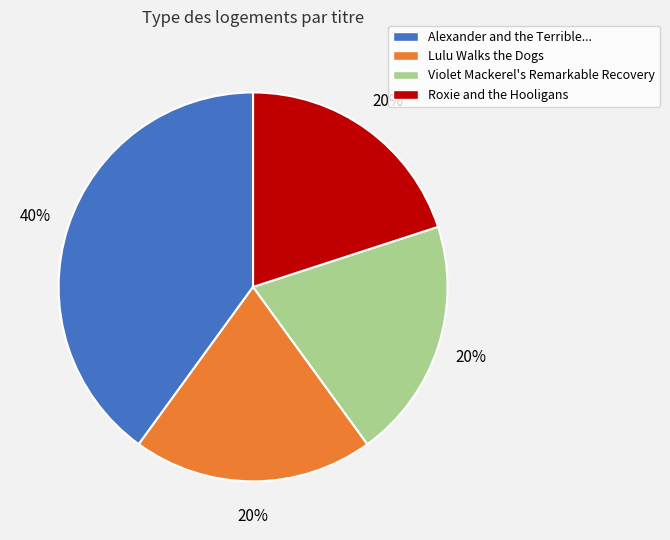

How many slices are in this pie chart?

4